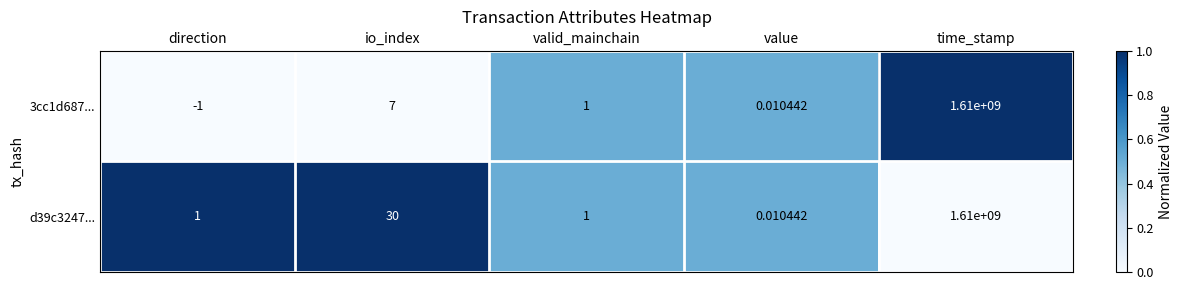

How many data points in 3cc1d687... are less than 1?

2